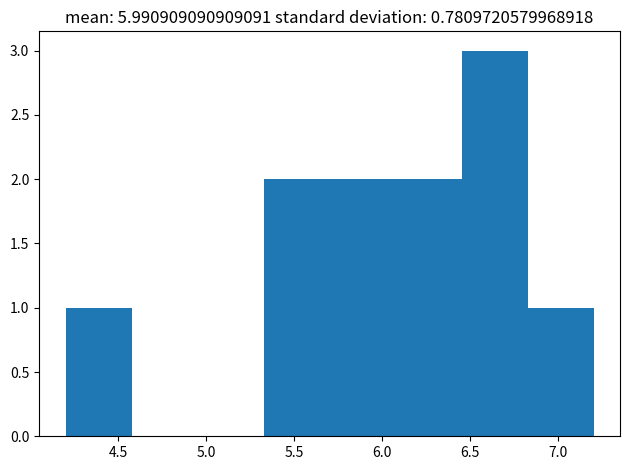

How tall is the bar that spans 5.325 to 5.700 on the x-axis? Neither the bar edges nor the heights are printed on the chart, so give them approximately, as read against the axes.

2